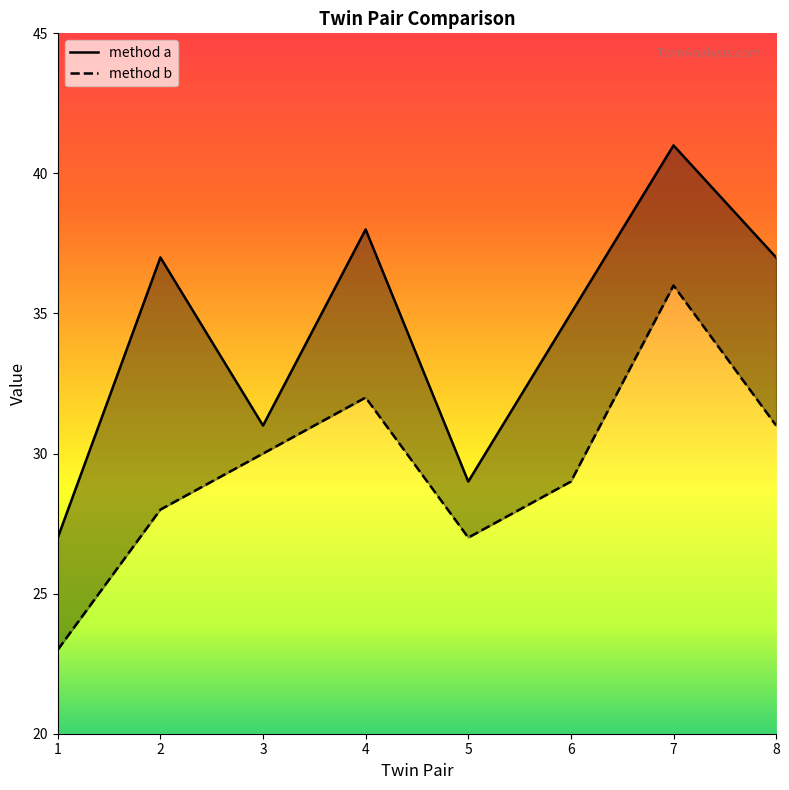

True or false: method b has more than 0 points higher than both neighbors.

True